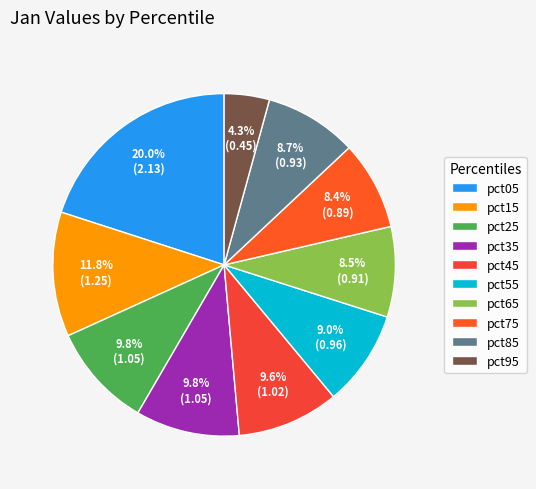

How many segments does this pie chart have?

10